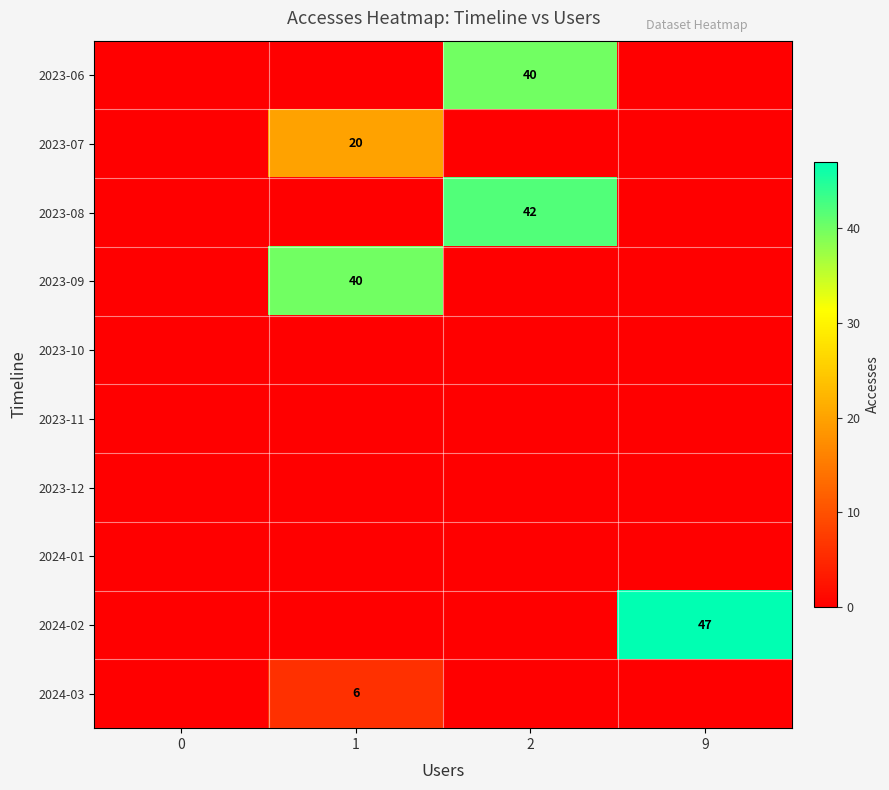

The 2023-08 series shows 42 at 2. True or false?

True